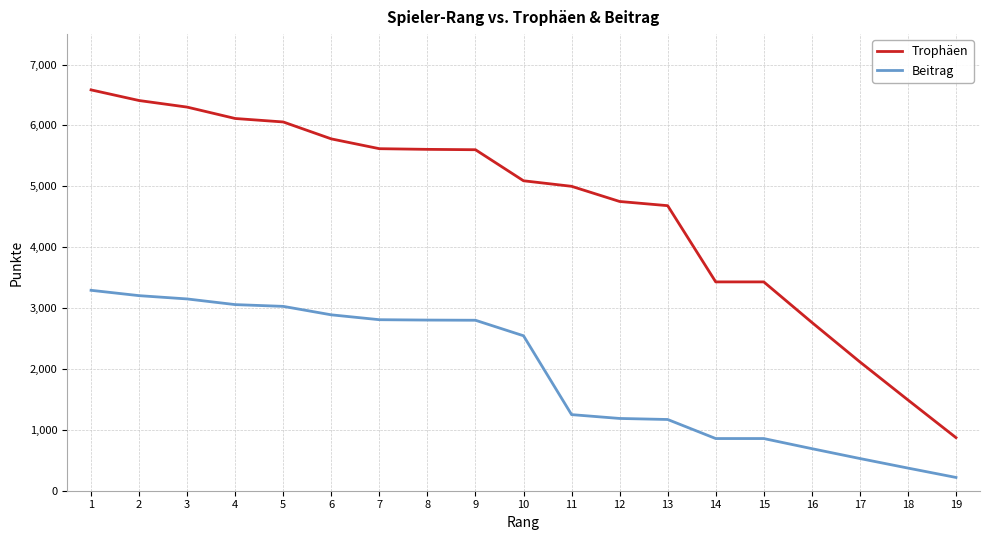

Rank the series by their average value, from highest to lowest.

Trophäen, Beitrag